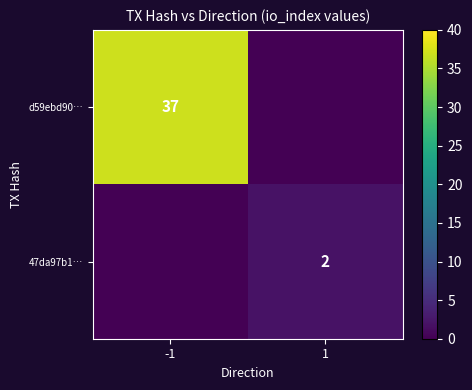

The d59ebd90… series shows 37 at -1. True or false?

True